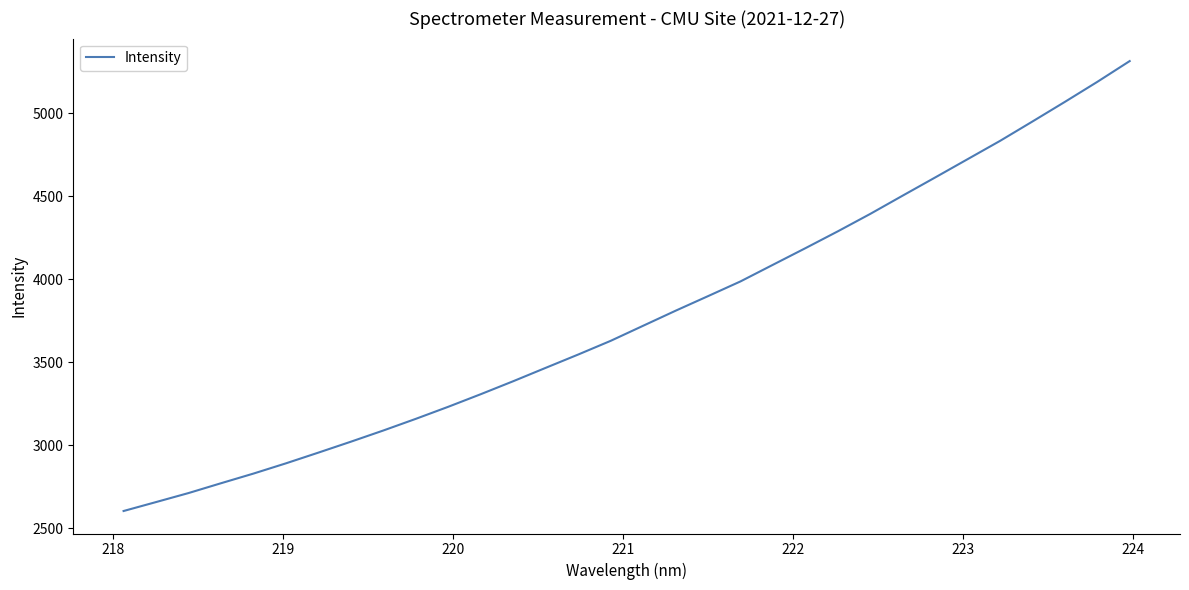

What is the maximum value shown in the chart?

5313.8